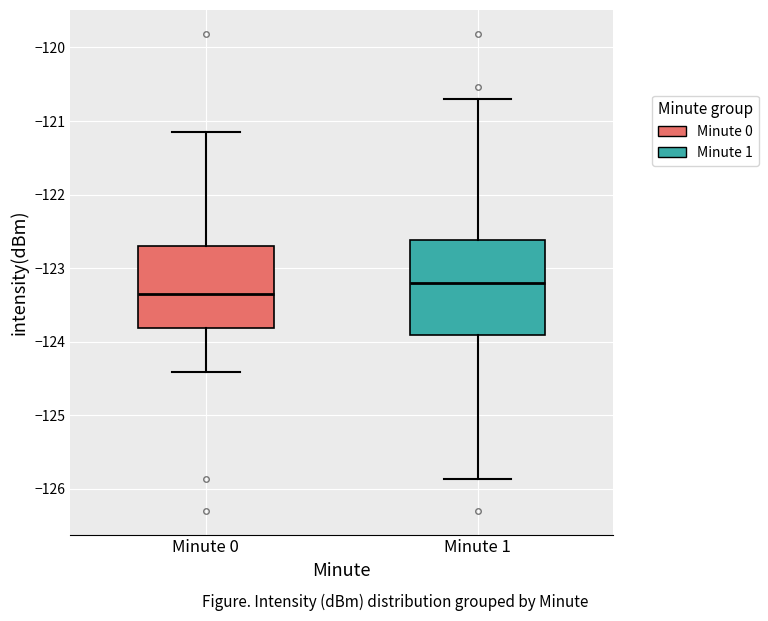

Where does the median line of the box for Minute 0 sit on the y-axis? The values are not printed on the chart, so give them approximately, as read against the axis.

-123.4